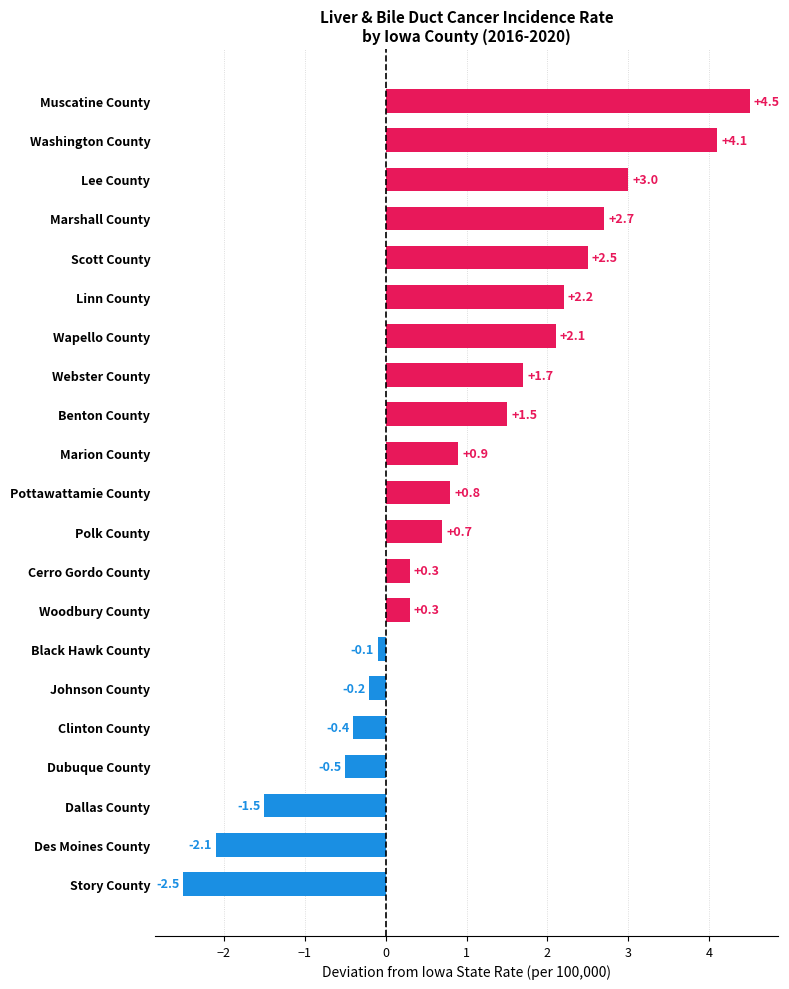

Which has a higher value, Scott County or Muscatine County?

Muscatine County